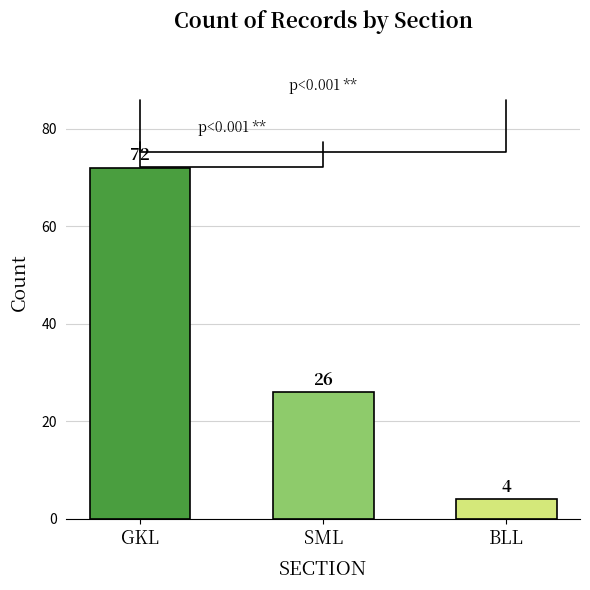

List the labels in order of value, smallest first.

BLL, SML, GKL